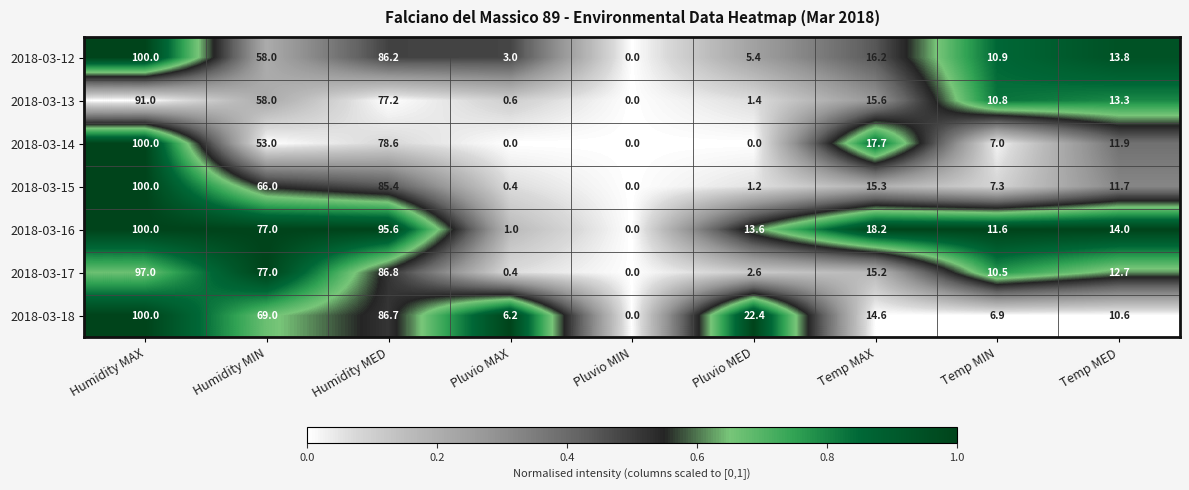

Which series changed the most between Humidity MIN and Humidity MED?

2018-03-12